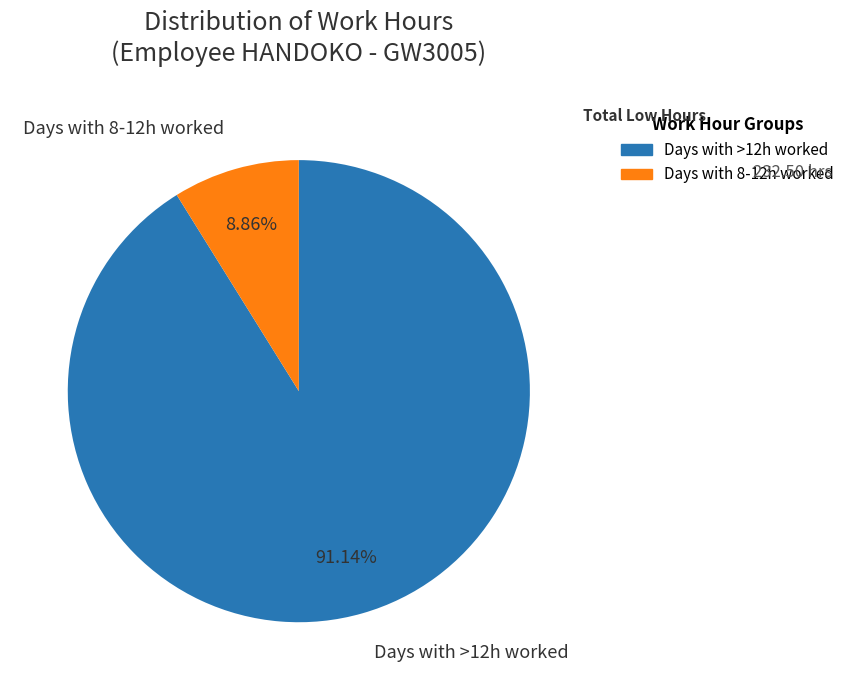

Which category has the biggest portion of the pie?

Days with >12h worked